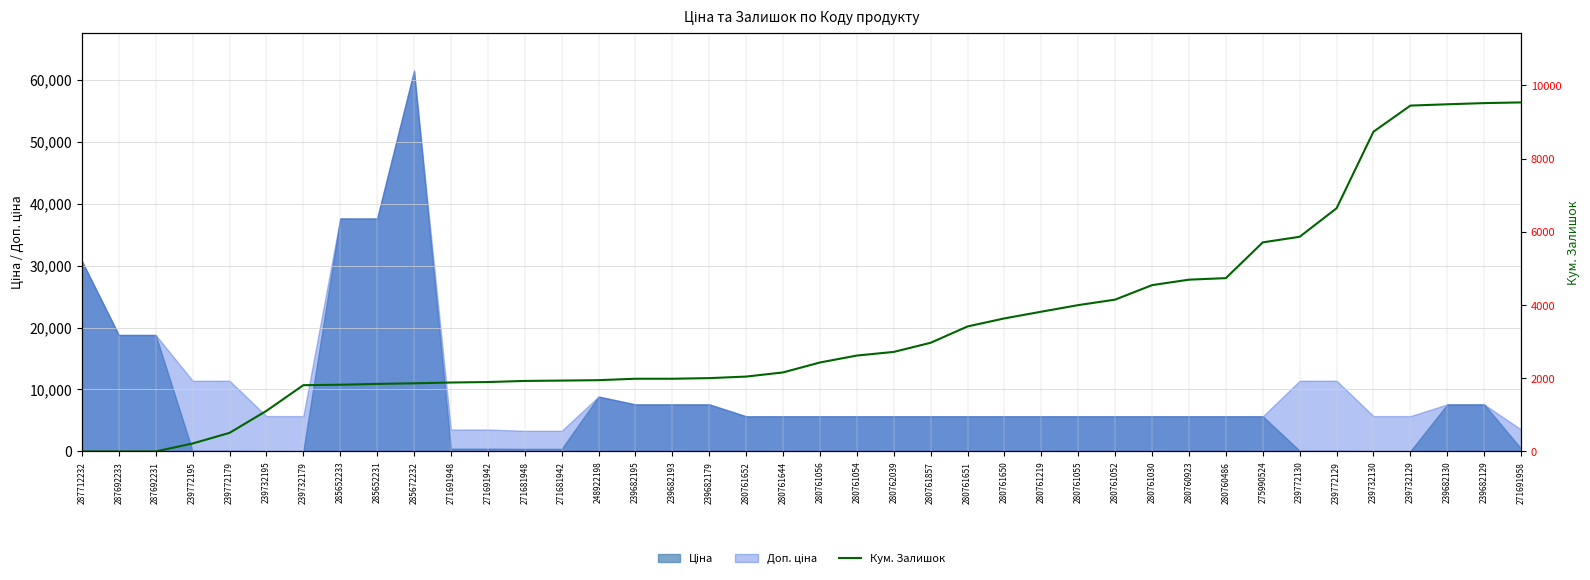

What position from the left is 280761052?

29